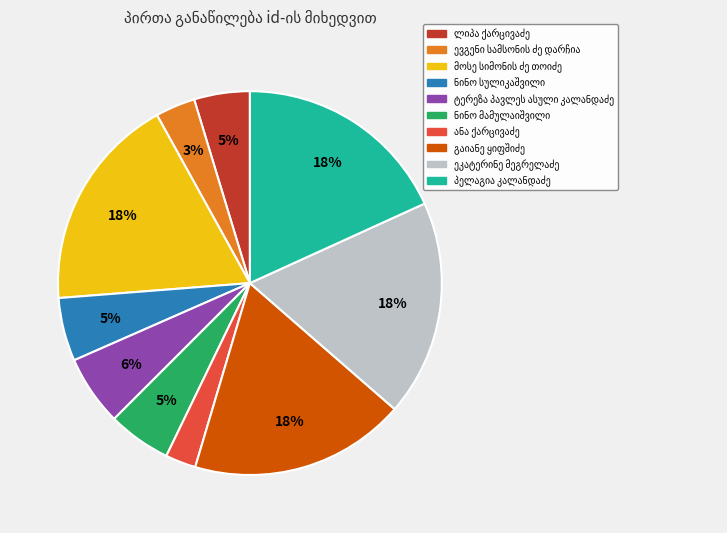

Does any single category account for the majority?

No